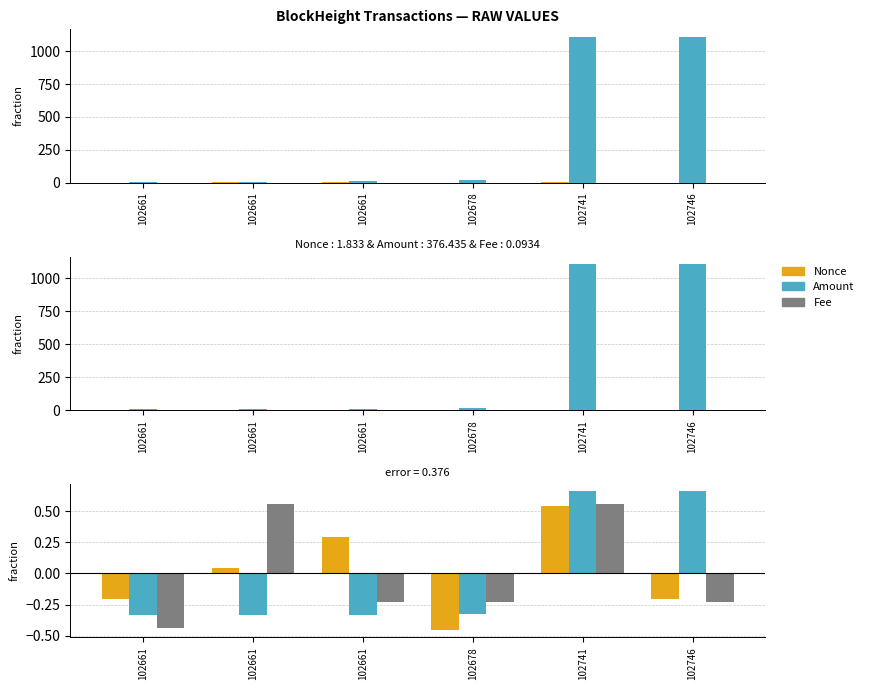

What is the difference between the Fee values at 102661 and 102661?

0.2